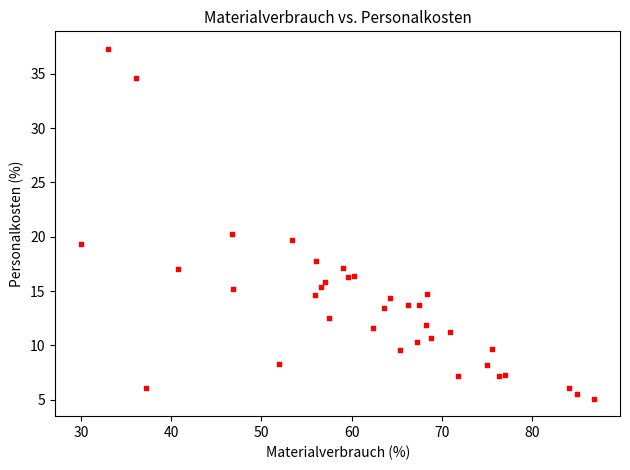

What Y value in the scatter plot is closest to 21?

20.3